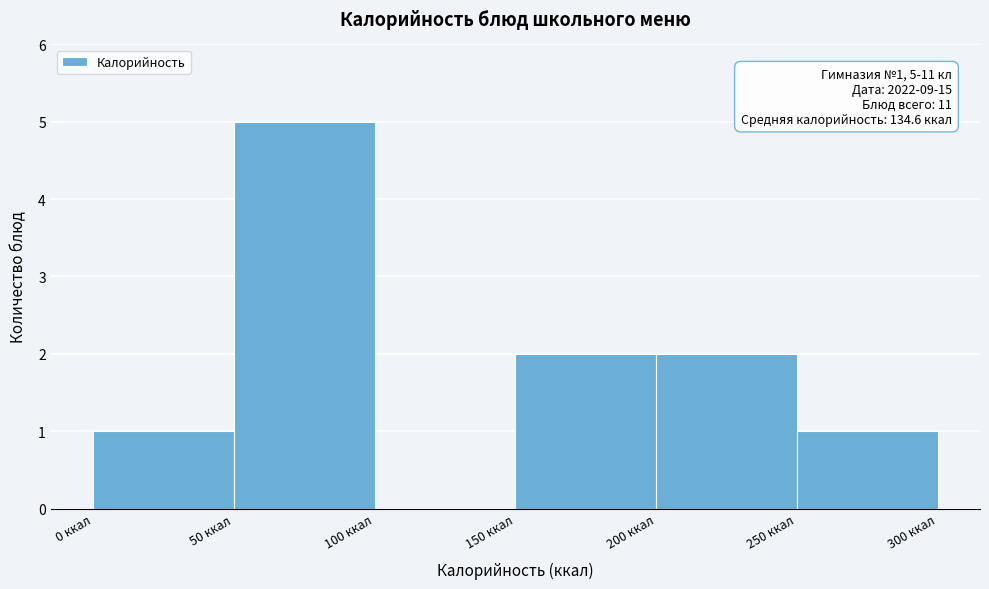

Which range on the x-axis has the tallest bar?

50 to 100